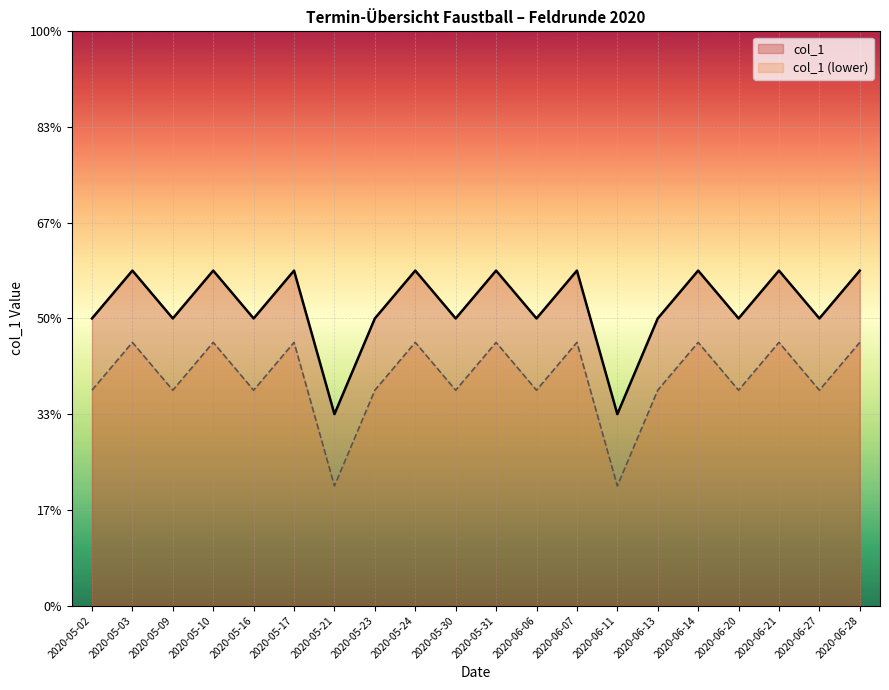

Which has a higher value, 2020-05-30 or 2020-05-24?

2020-05-24